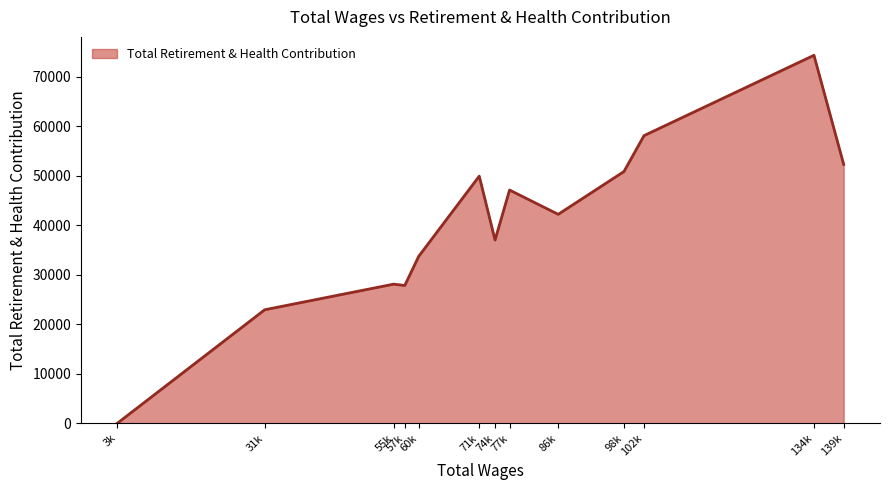

Between 74k and 98k, which is larger?

98k